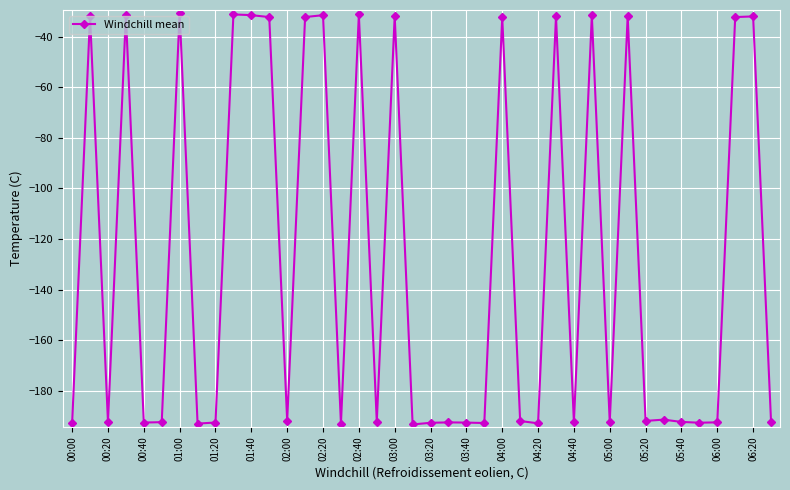

What is the value of the 1st point from the left?

-192.9